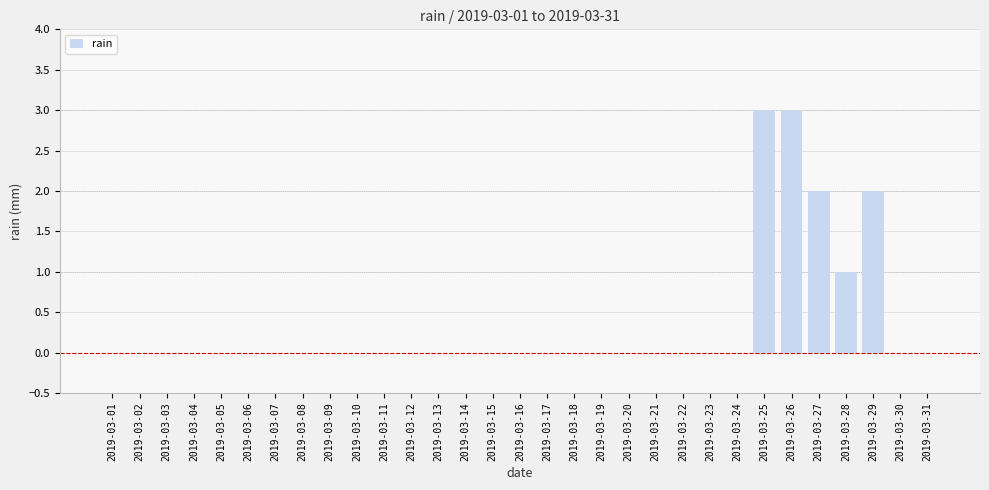

What is the change in value from 2019-03-05 to 2019-03-26?

+3